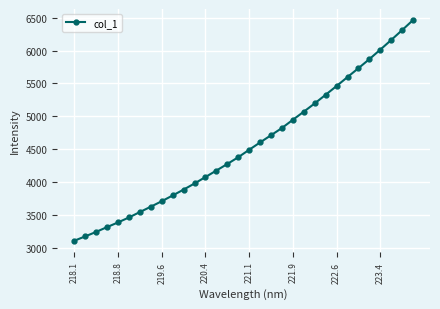

What is the maximum value shown in the chart?

6462.4